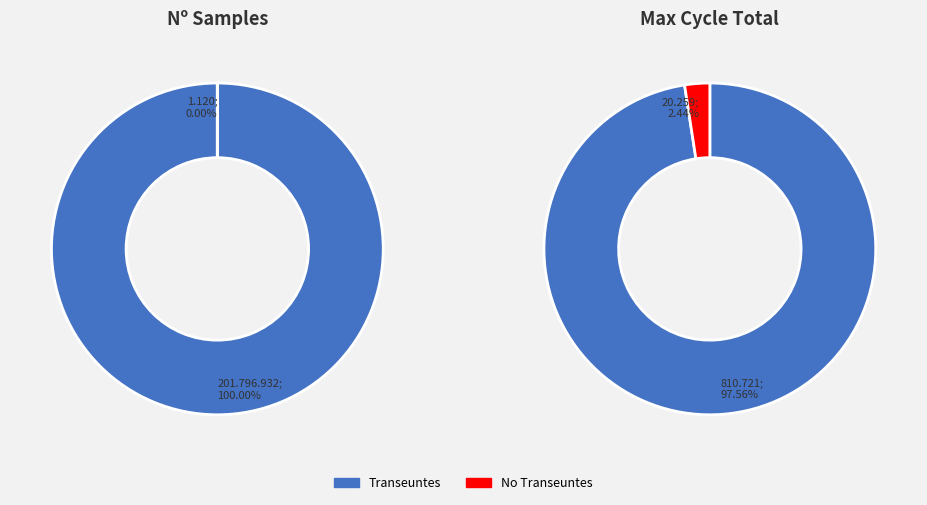

Rank the series by their average value, from highest to lowest.

Transeunte, No Transeunte